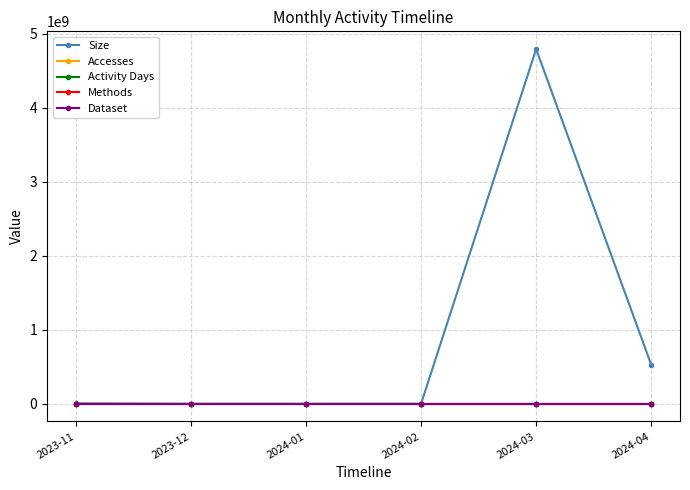

Where is Accesses nearest to the value 535?

2024-04